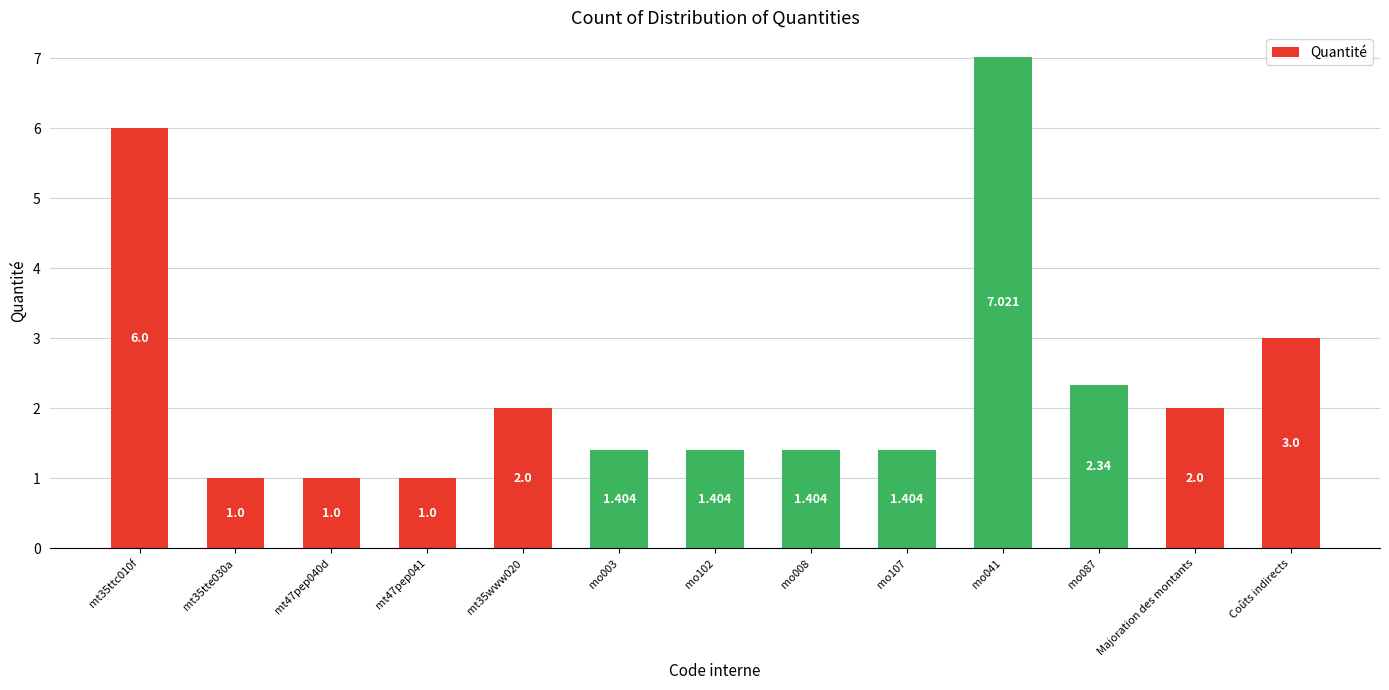

Count the number of data series in this chart.

1